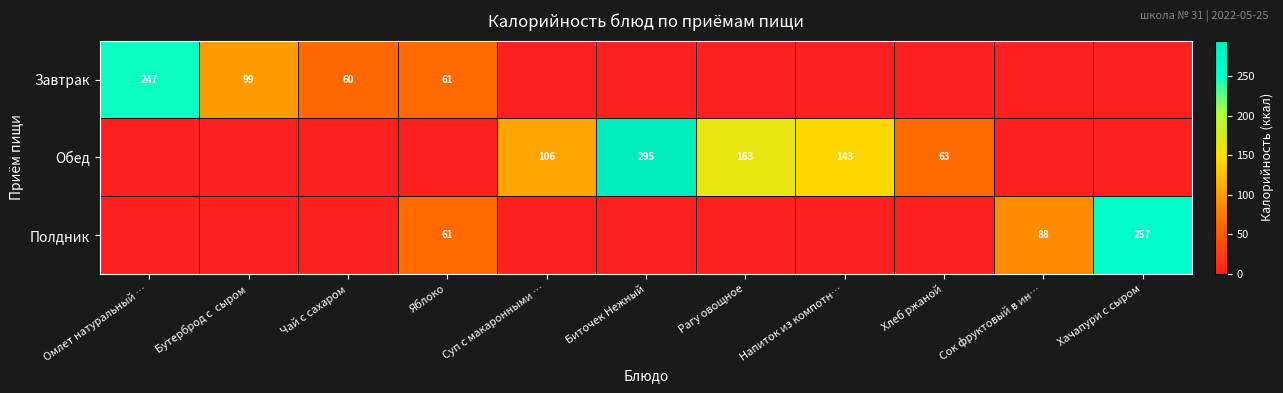

Is it true that Полдник equals 88 at Сок фруктовый в ин…?

True